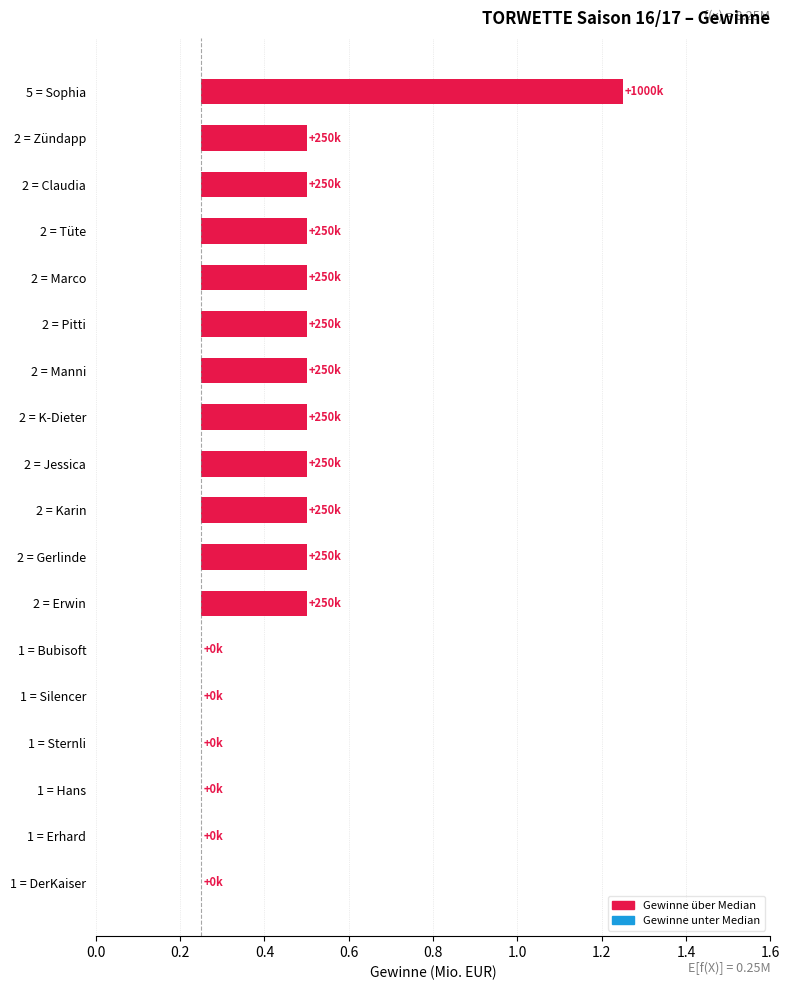

How many values exceed 0?

12